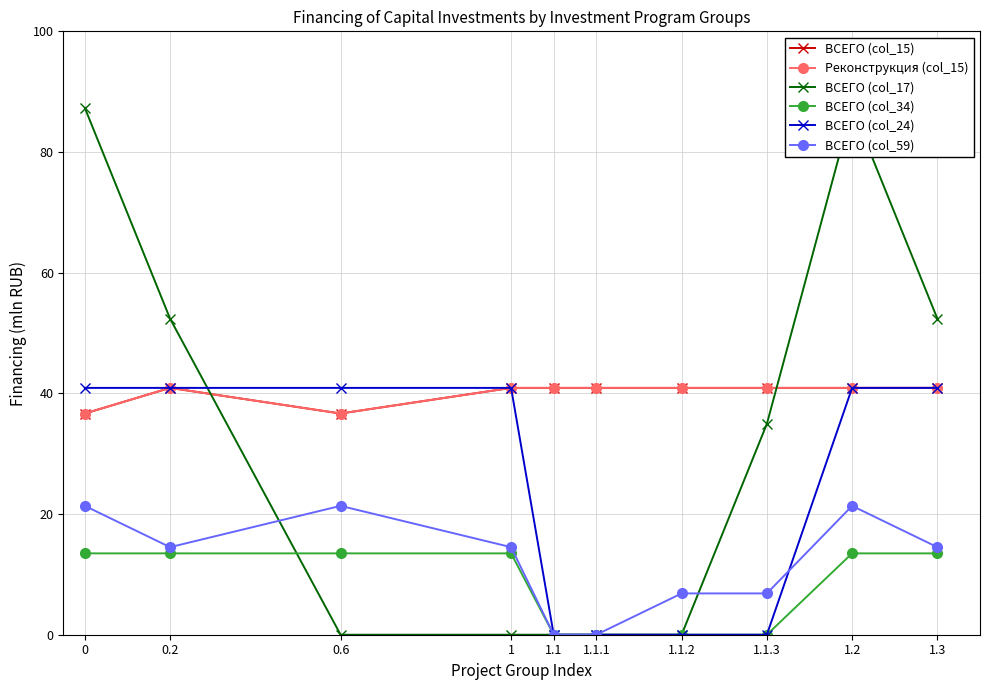

Is it true that Реконструкция (col_15) equals 40.9 at 1.1.2?

True